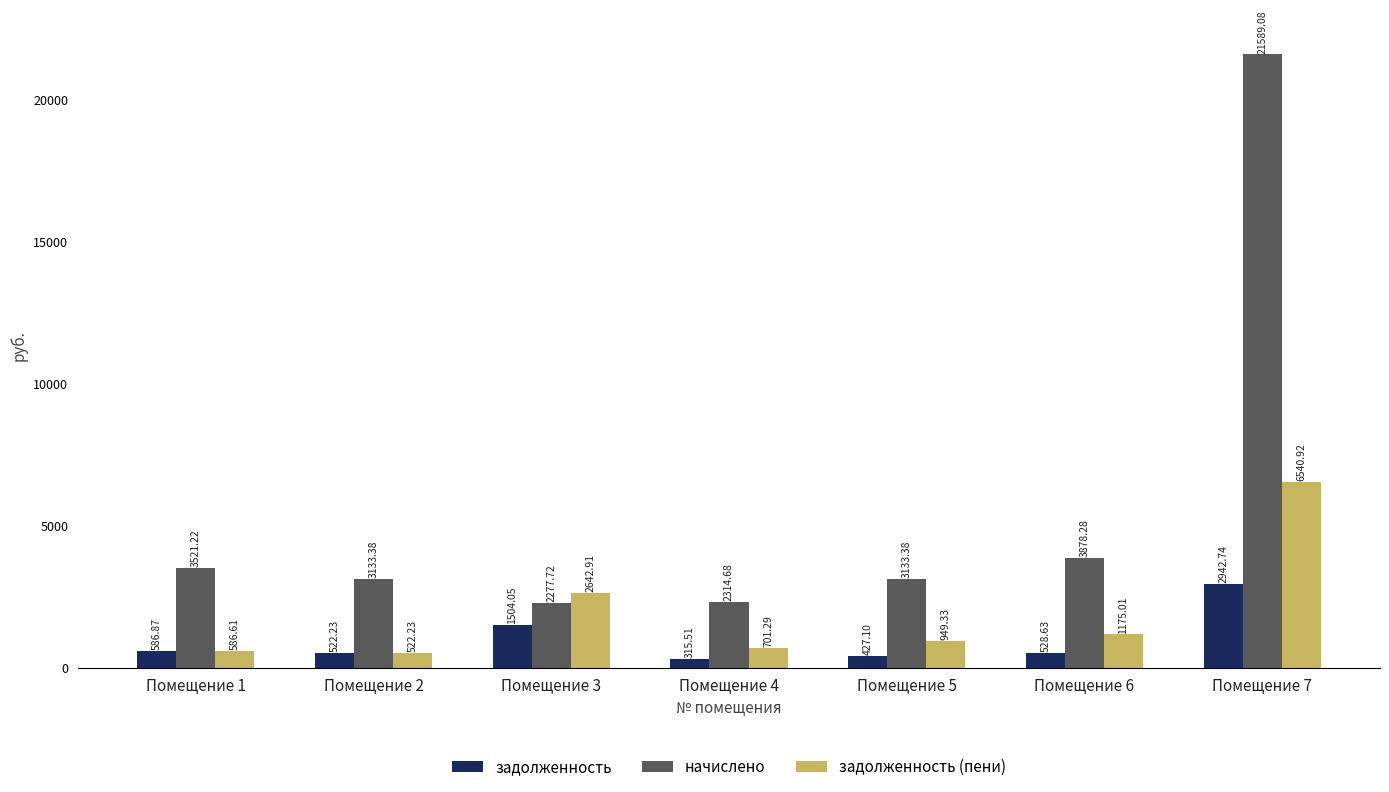

Which series has the largest total across all categories?

начислено